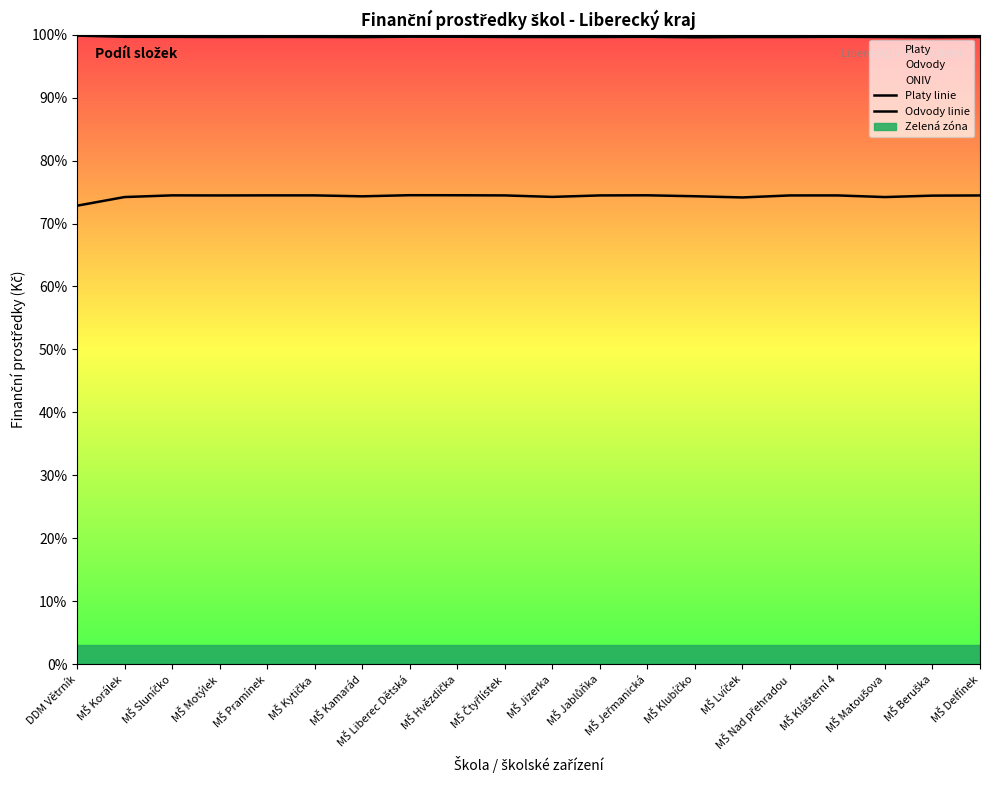

What is the greatest value displayed?

99.8